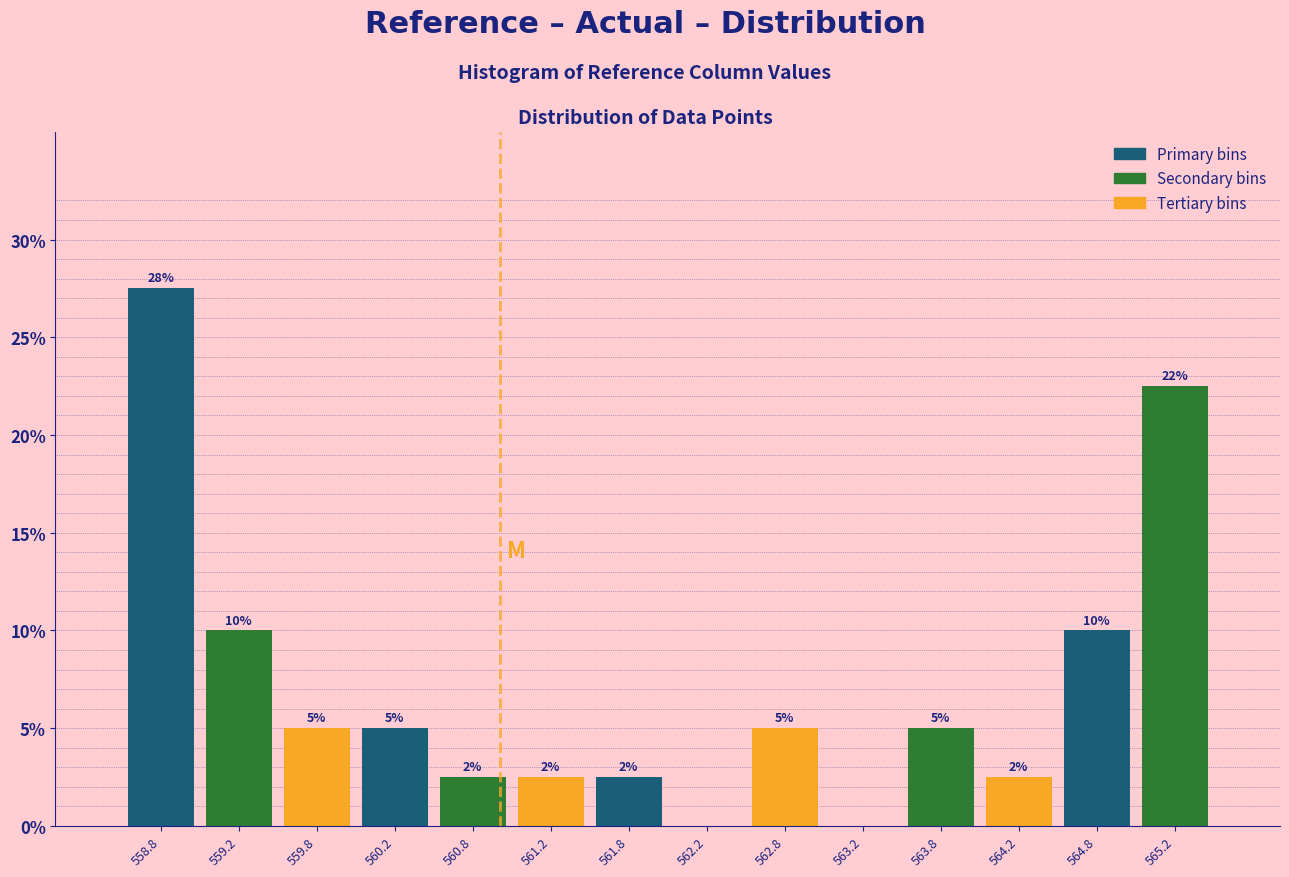

Over which range of the x-axis is the bar tallest?

558.5 to 559.0